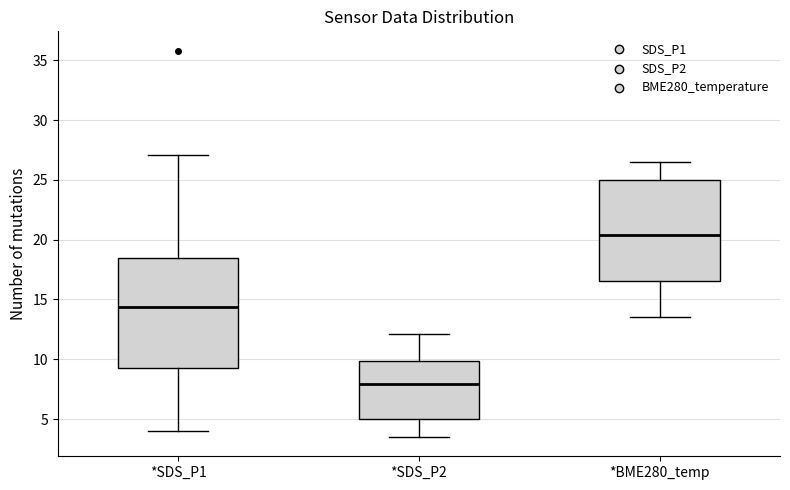

Reading left to right, transcribe this box plot: for each box, give where its median line is, the range the box spans, and where its two whiskers end, as read against the y-axis. The values are not printed on the chart, so give them approximately, as read against the axis.

*SDS_P1: median 14.5, box 9.5 to 18.5, whiskers 4.0 to 27.0
*SDS_P2: median 8.0, box 5.0 to 10.0, whiskers 3.5 to 12.0
*BME280_temp: median 20.5, box 16.5 to 25.0, whiskers 13.5 to 26.5